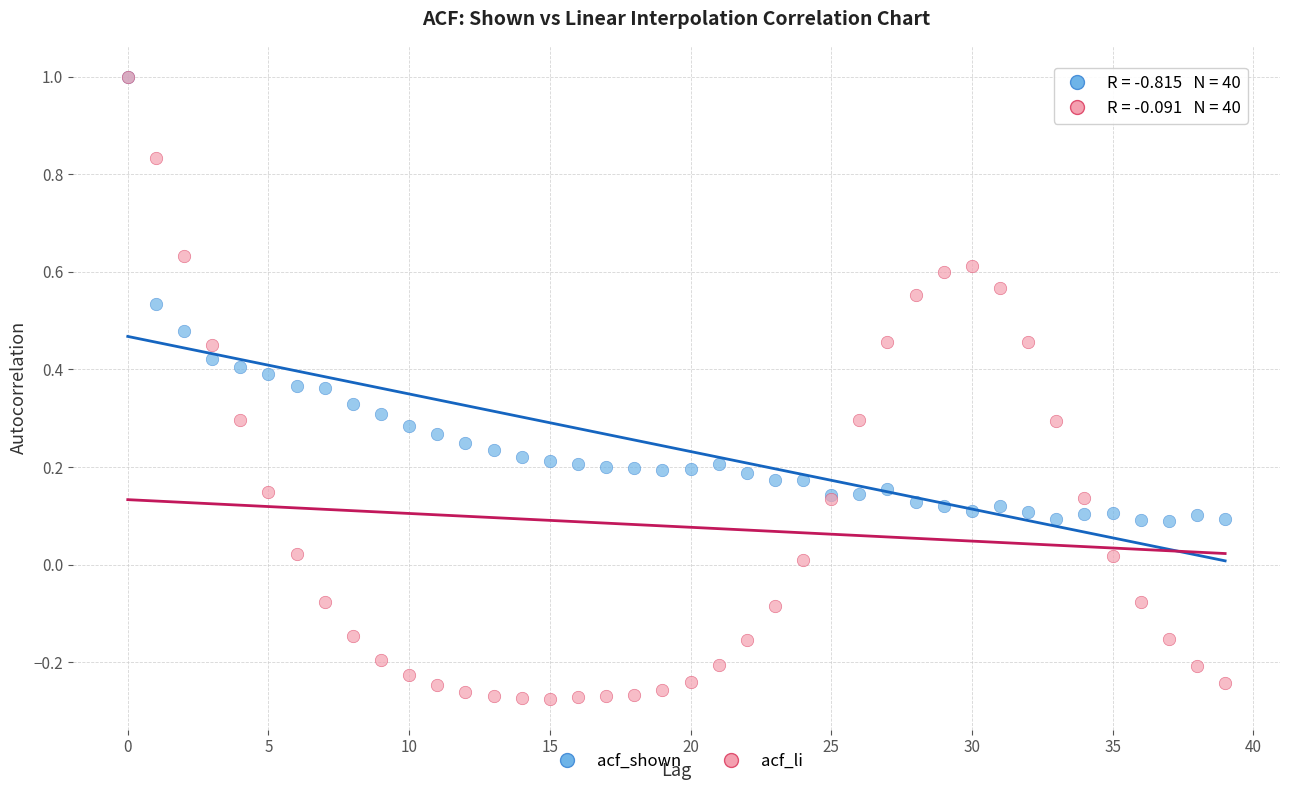

What are all the series names shown in the legend?

acf_shown, acf_li